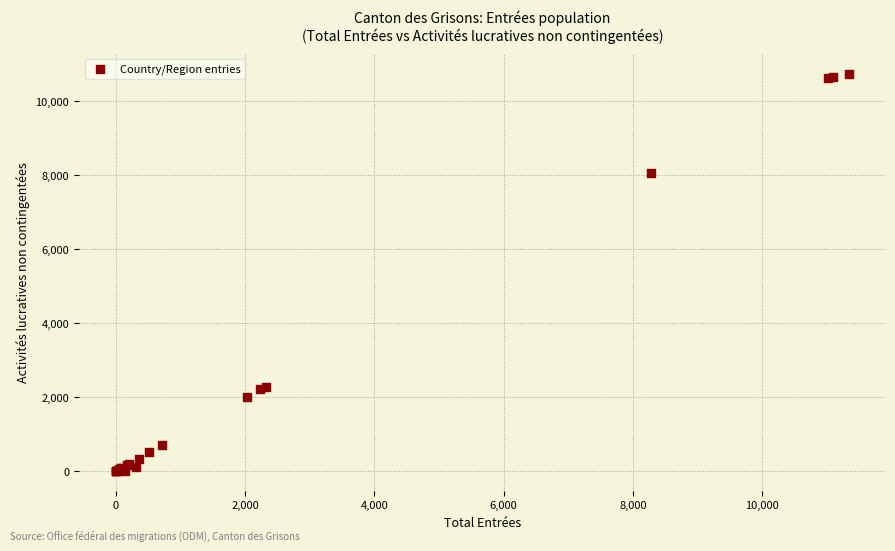

What Y value in the scatter plot is closest to 5368?

8054